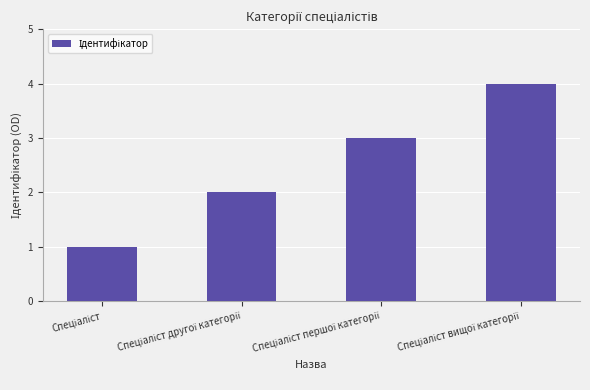

Count the number of categories in the chart.

4